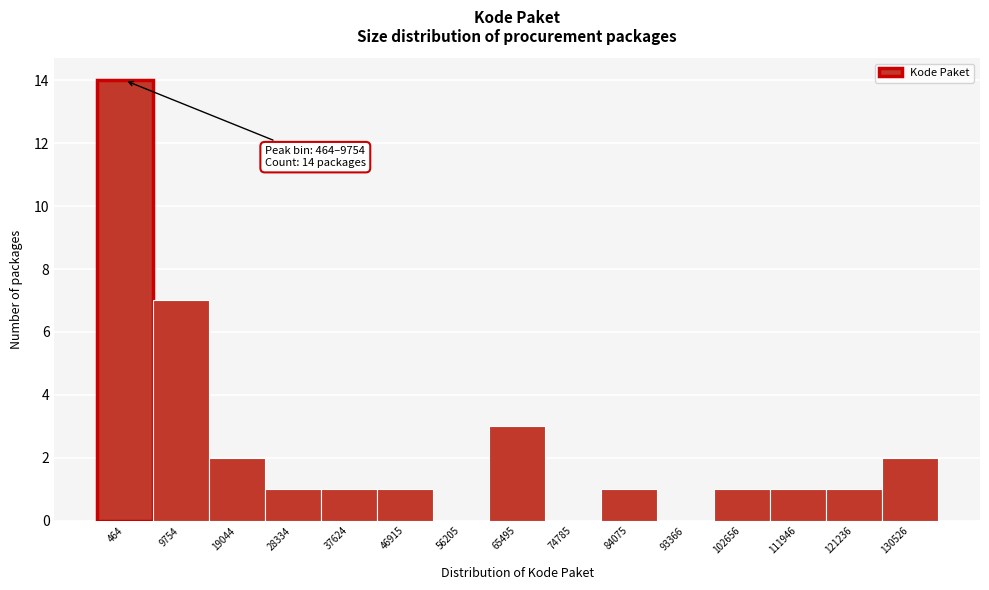

Reading right to left, list all the values displayed in this chart.

130526=2	121236=1	111946=1	102656=1	93366=0	84075=1	74785=0	65495=3	56205=0	46915=1	37624=1	28334=1	19044=2	9754=7	464=14